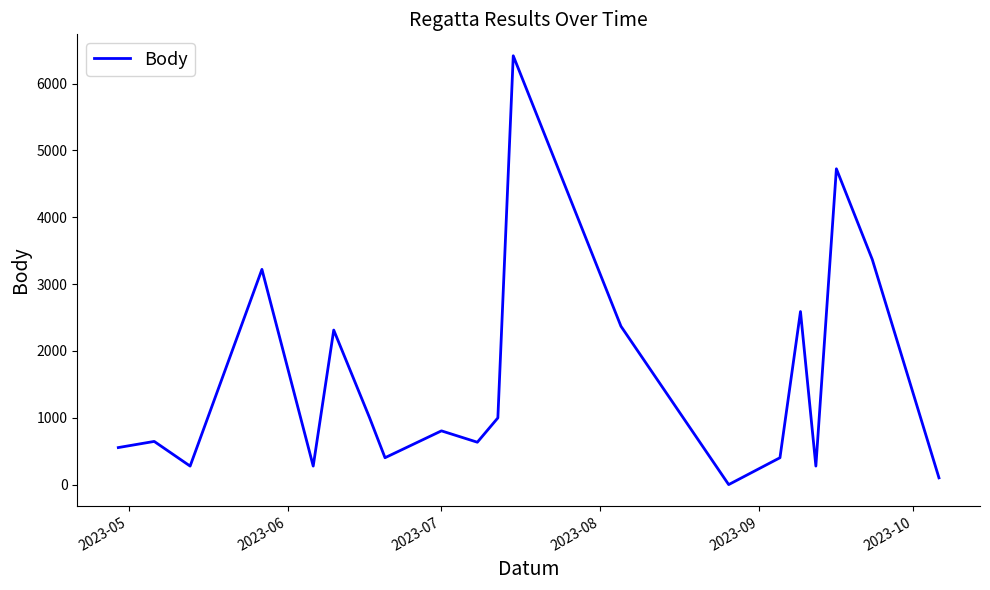

What is the greatest value displayed?

6416